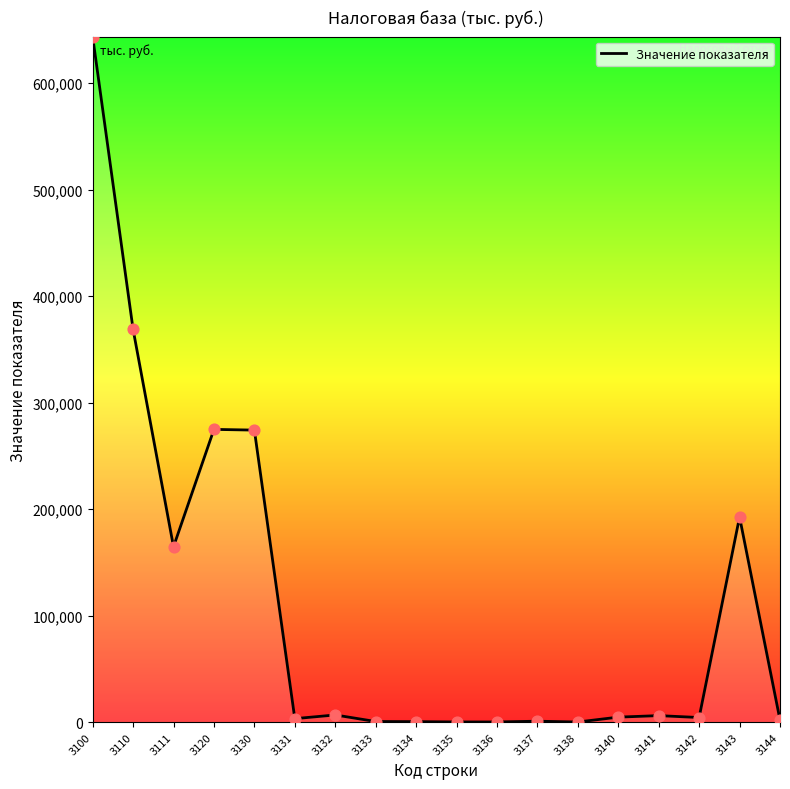

Between 3138 and 3141, which is larger?

3141